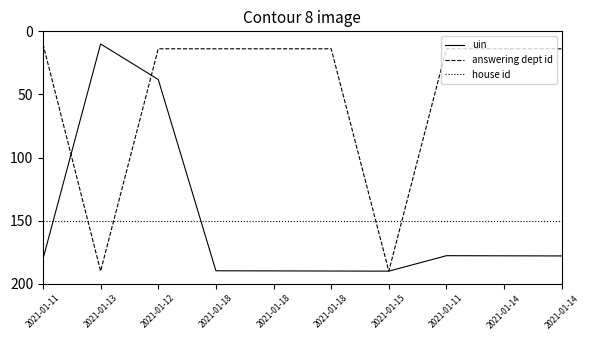

How many lines are shown in the chart?

3